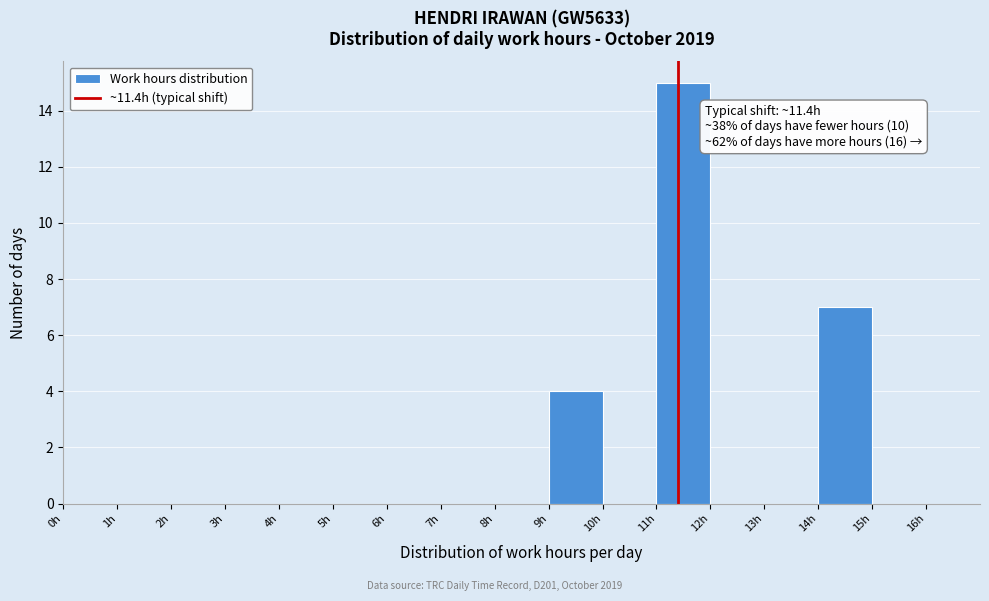

Which range on the x-axis has the tallest bar?

11 to 12